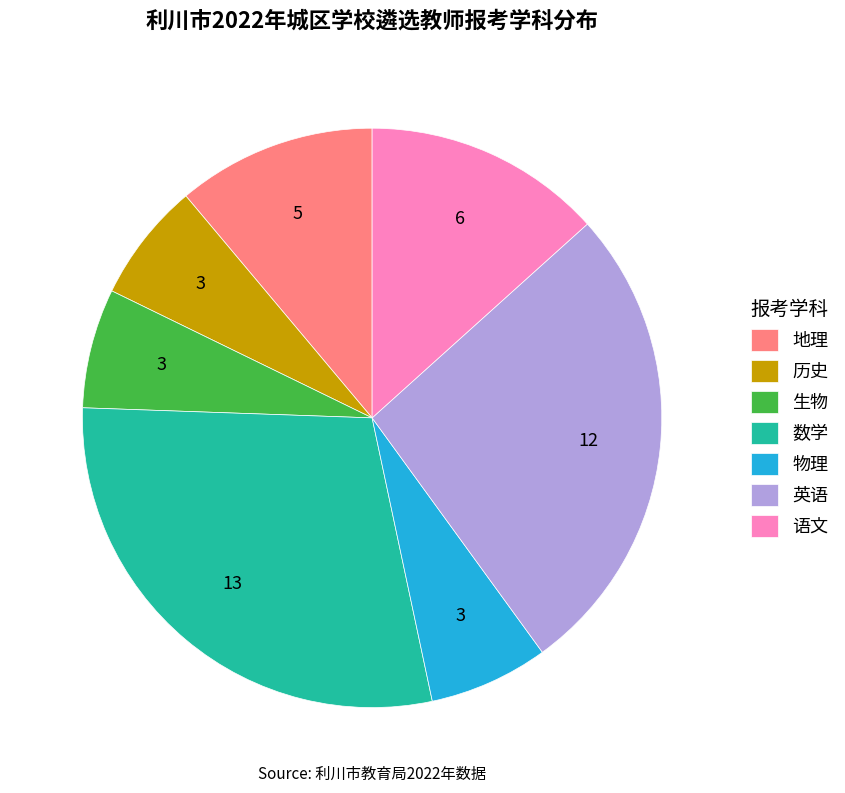

Is there a majority slice in this chart?

No